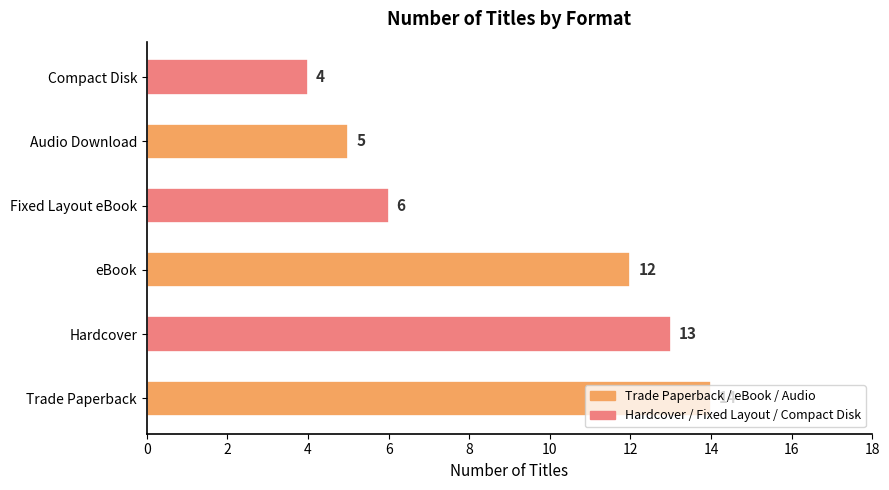

Rank the categories by value from highest to lowest.

Trade Paperback, Hardcover, eBook, Fixed Layout eBook, Audio Download, Compact Disk